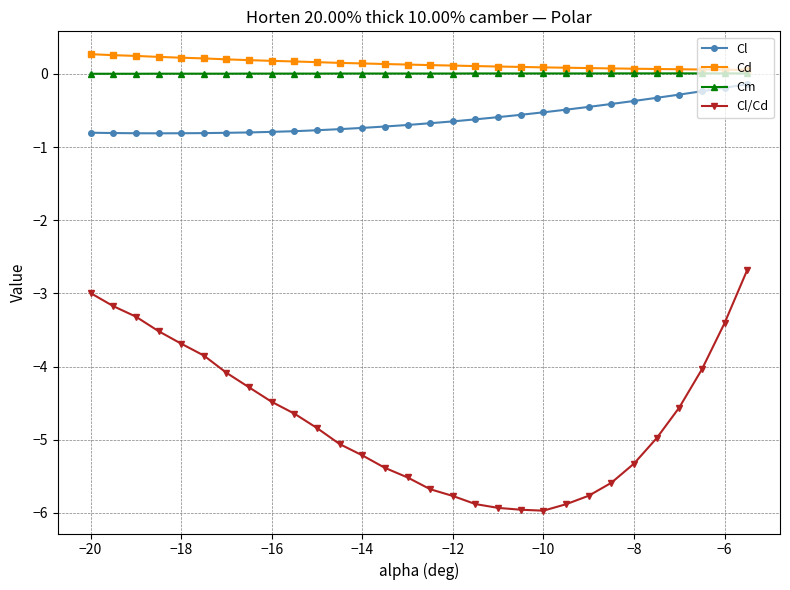

True or false: Cm and Cl cross at least once.

False